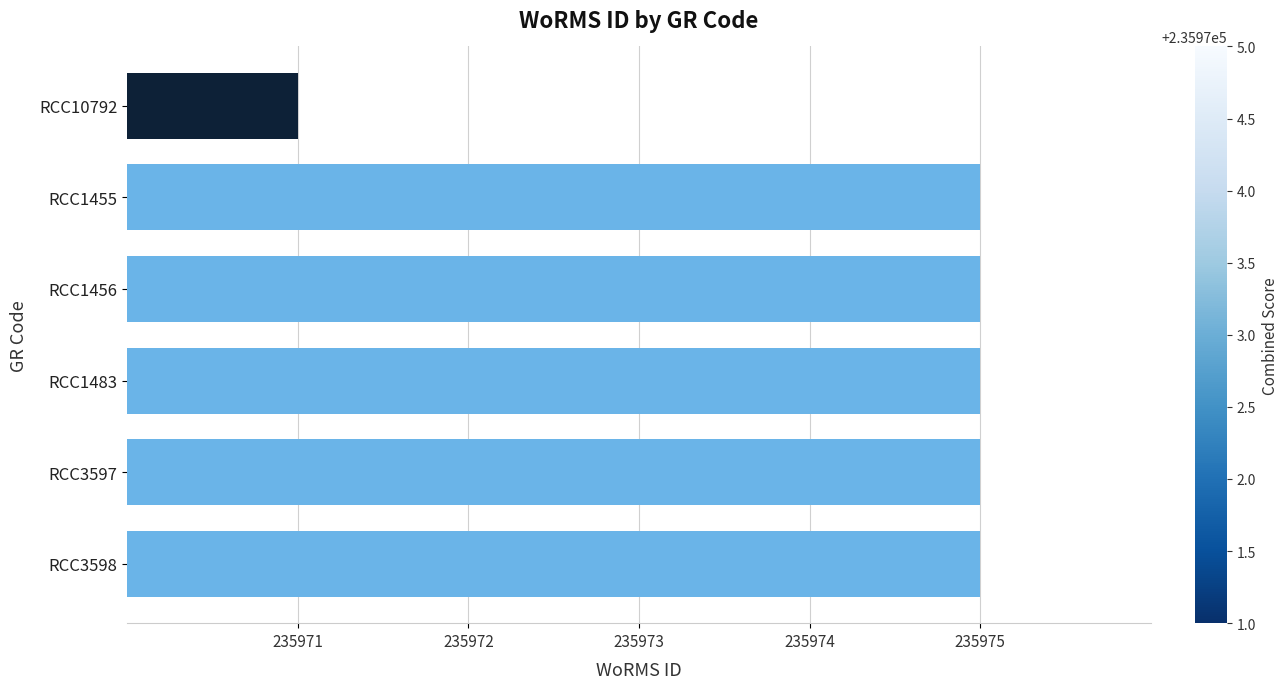

The chart shows a value of 235975 at RCC1456. True or false?

True